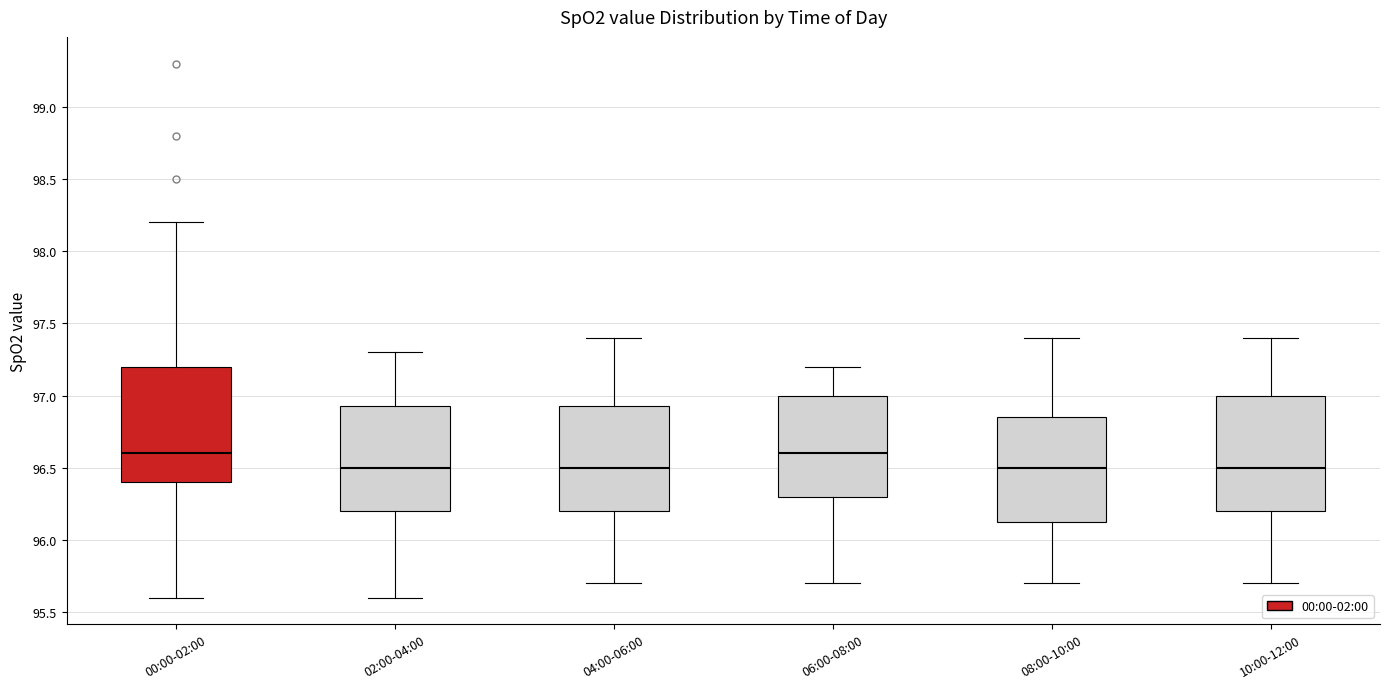

Where is the lower edge of the box for 06:00-08:00 on the y-axis? The values are not printed on the chart, so give them approximately, as read against the axis.

96.30